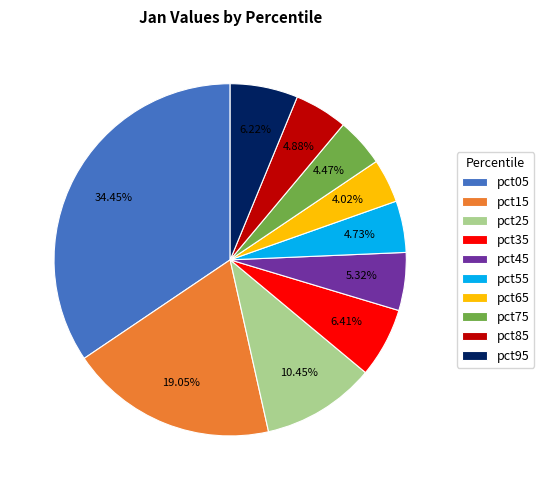

To the nearest percent, what is the combined percentage of pct95 and pct15?

25%